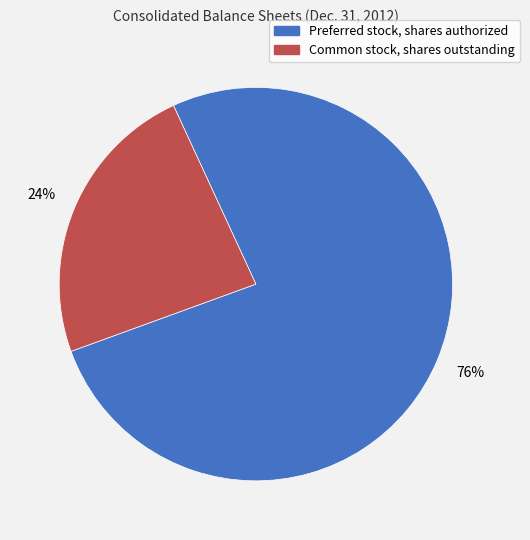

Rank the categories by value from lowest to highest.

Common stock, shares outstanding, Preferred stock, shares authorized